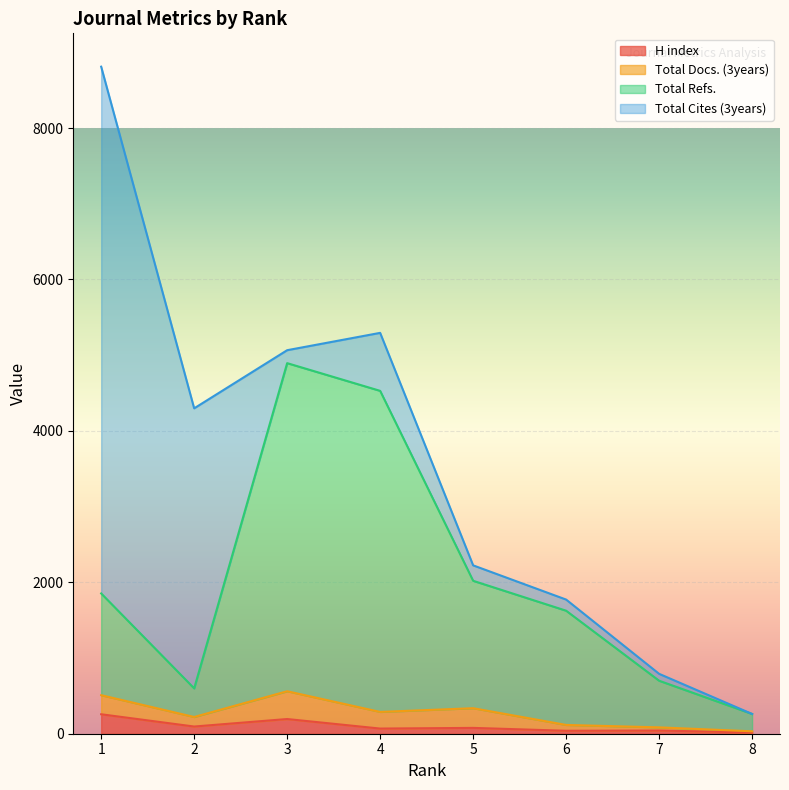

How many values in the Total Refs. series are below 1853?

4